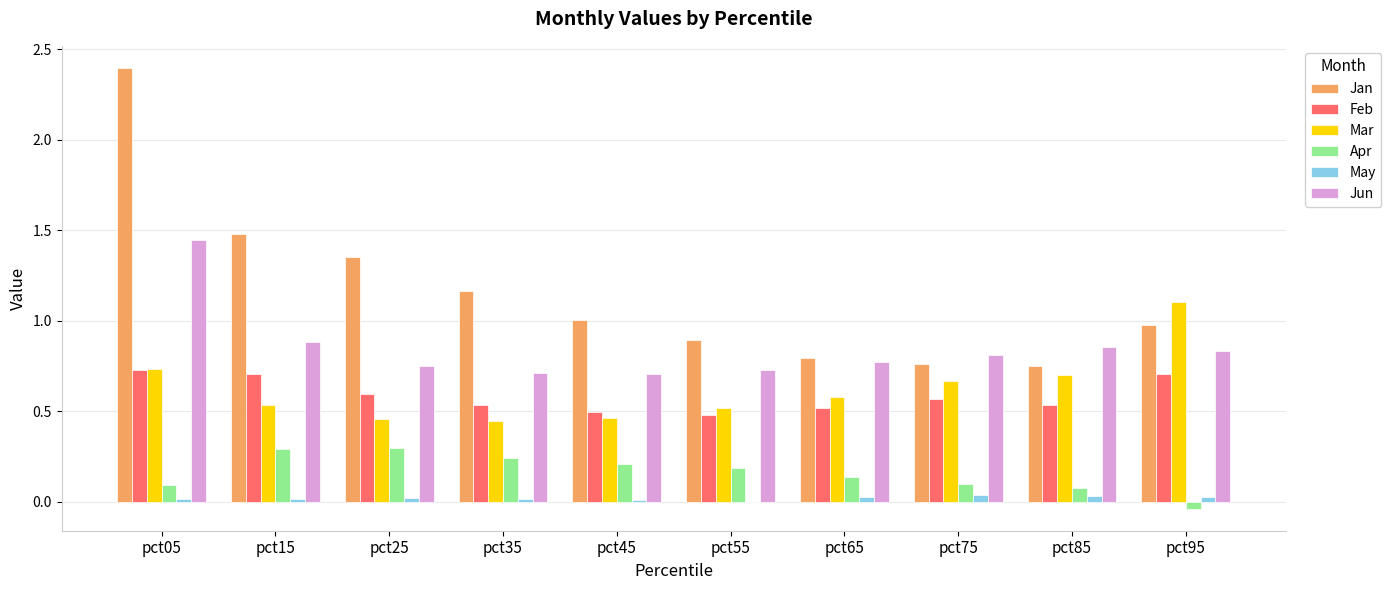

What is the sum of all Jan values?

11.6